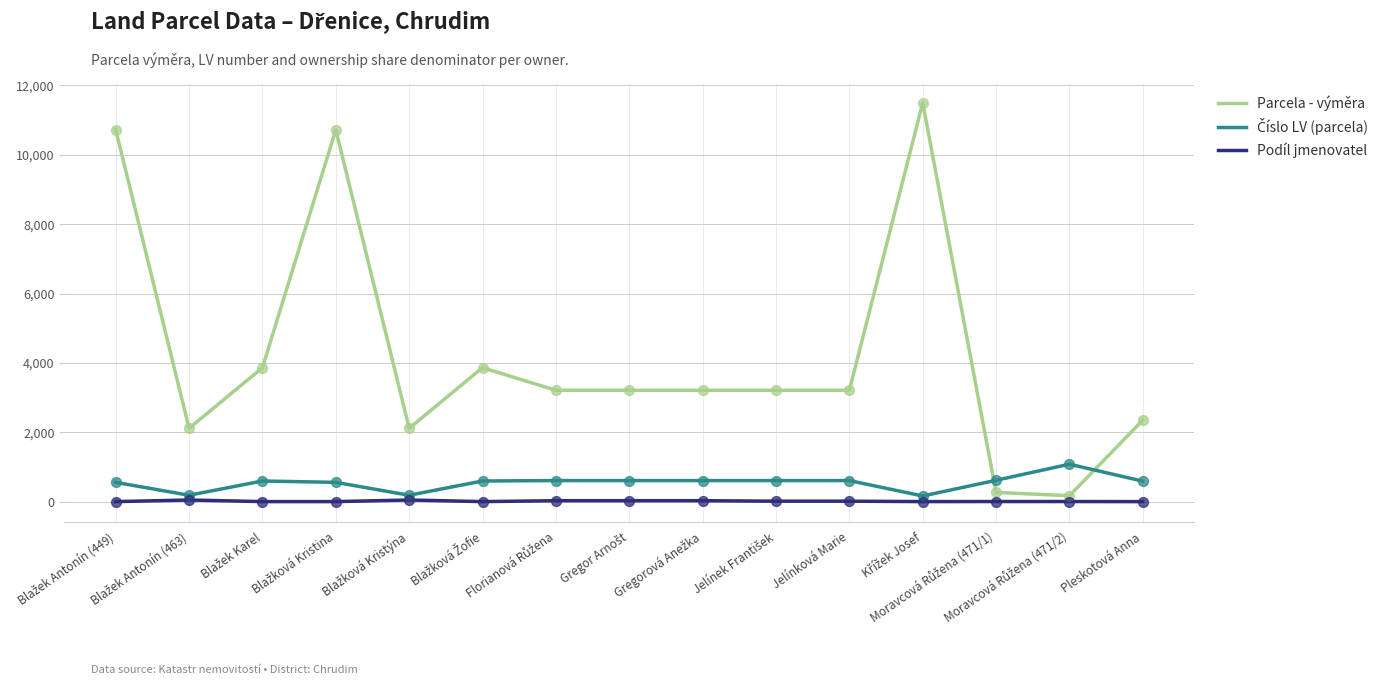

Which series has the widest spread of values?

Parcela - výměra